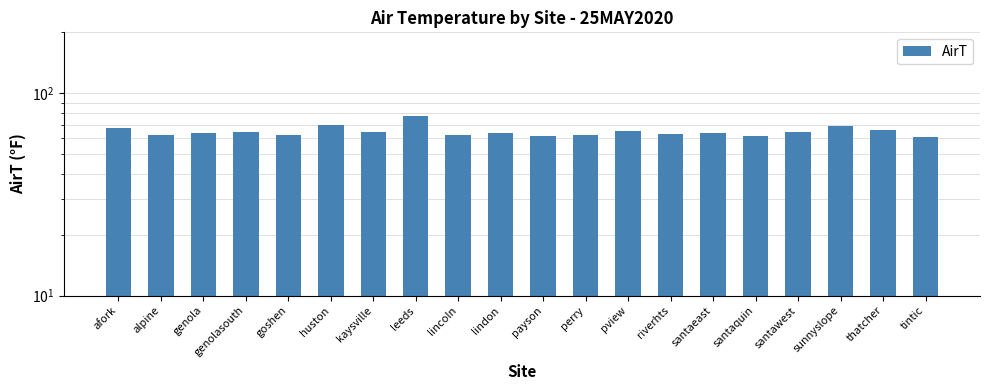

Reading left to right, extract all data points from this chart.

afork=67.5	alpine=62.5	genola=63.6	genolasouth=64.5	goshen=62.4	huston=69.7	kaysville=64.7	leeds=76.9	lincoln=62.5	lindon=63.7	payson=61.6	perry=62.4	pview=65.0	riverhts=62.7	santaeast=63.9	santaquin=61.5	santawest=64.0	sunnyslope=69.0	thatcher=65.6	tintic=60.7